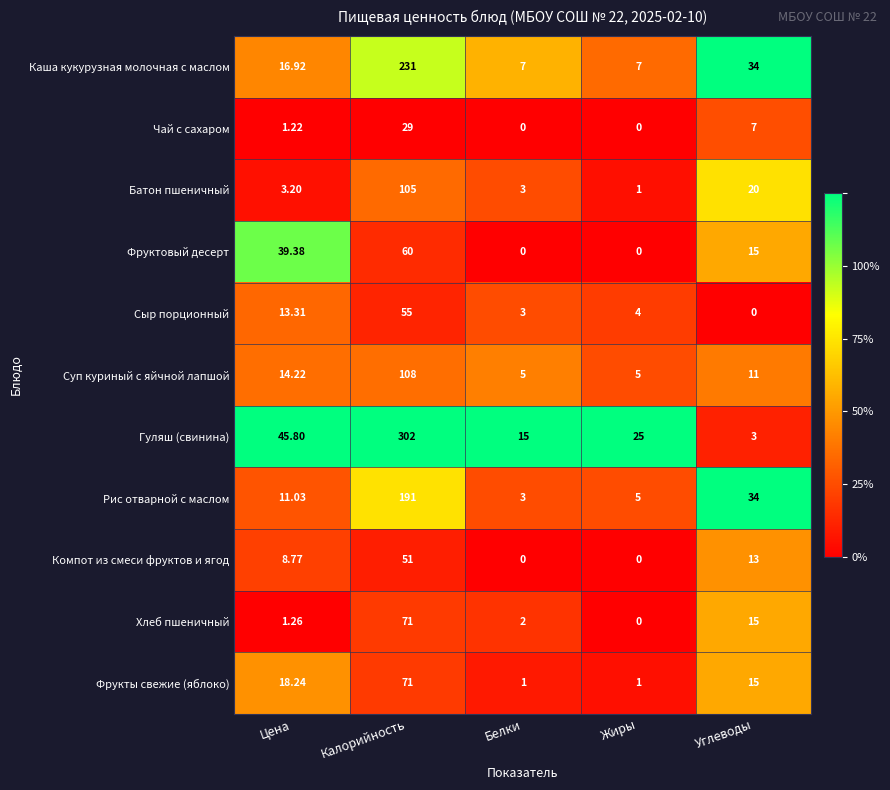

Which label corresponds to the largest value in the chart?

Калорийность